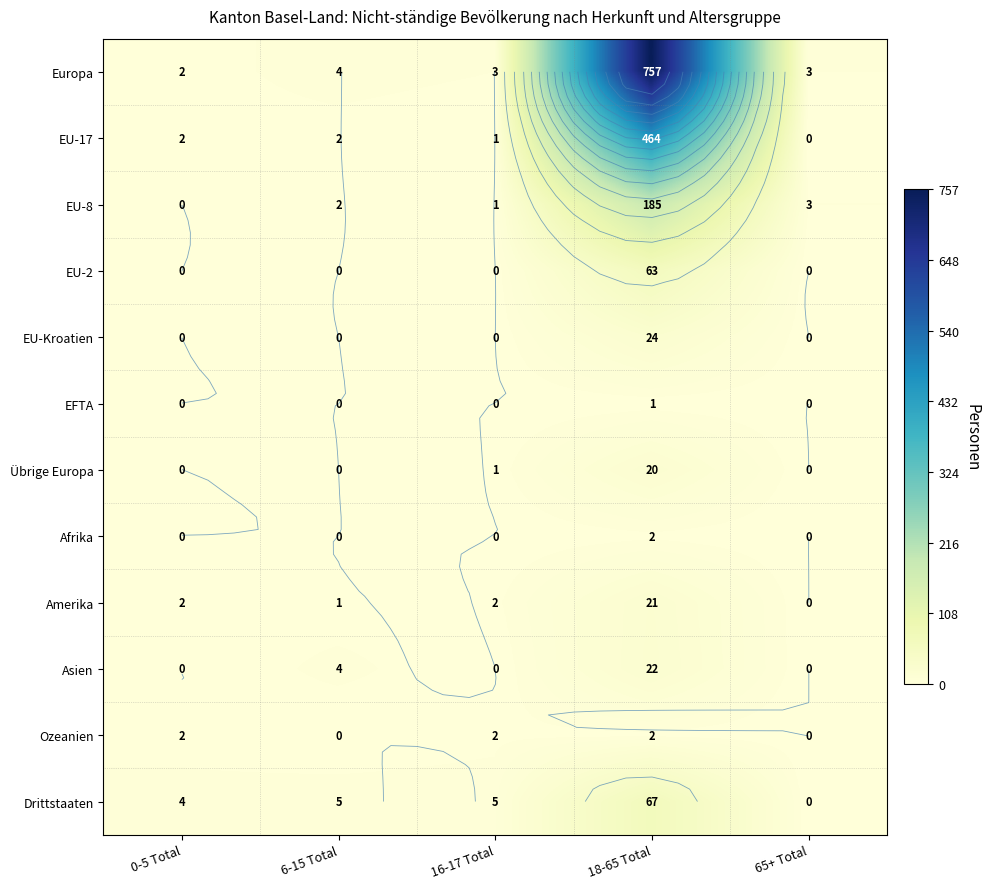

What is the sum of all EU-17 values?

469